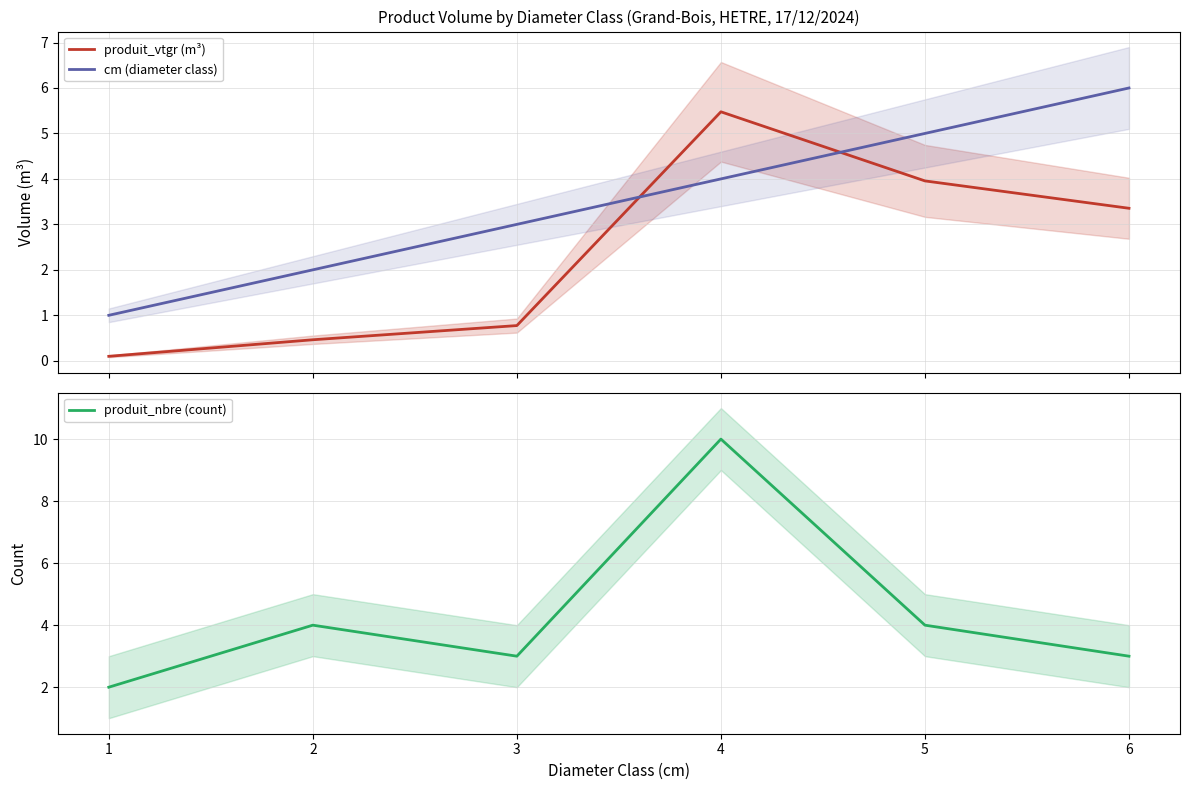

The value of cm (diameter class) at 3 is 4.5. True or false?

False